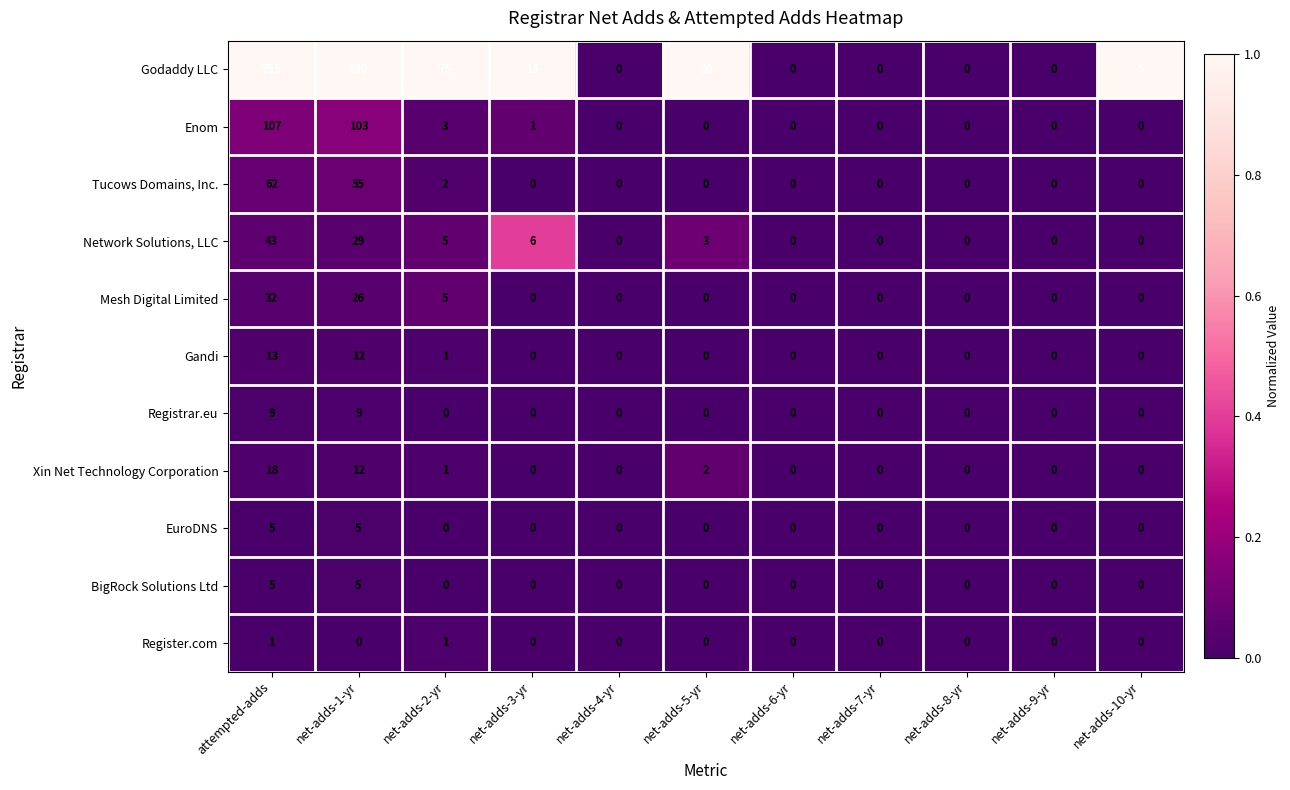

Is it true that BigRock Solutions Ltd equals 2 at net-adds-1-yr?

False